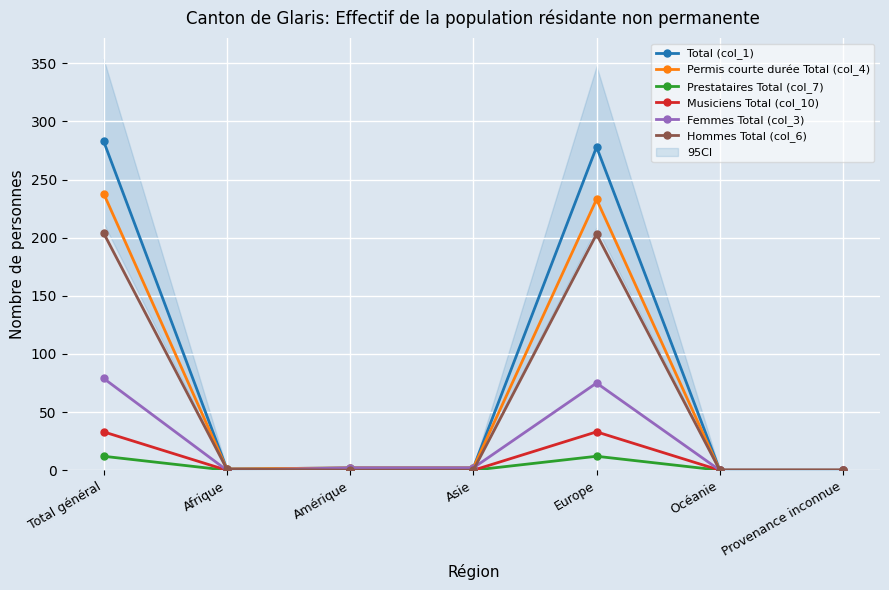

Is it true that Hommes Total (col_6) equals 0 at Océanie?

True